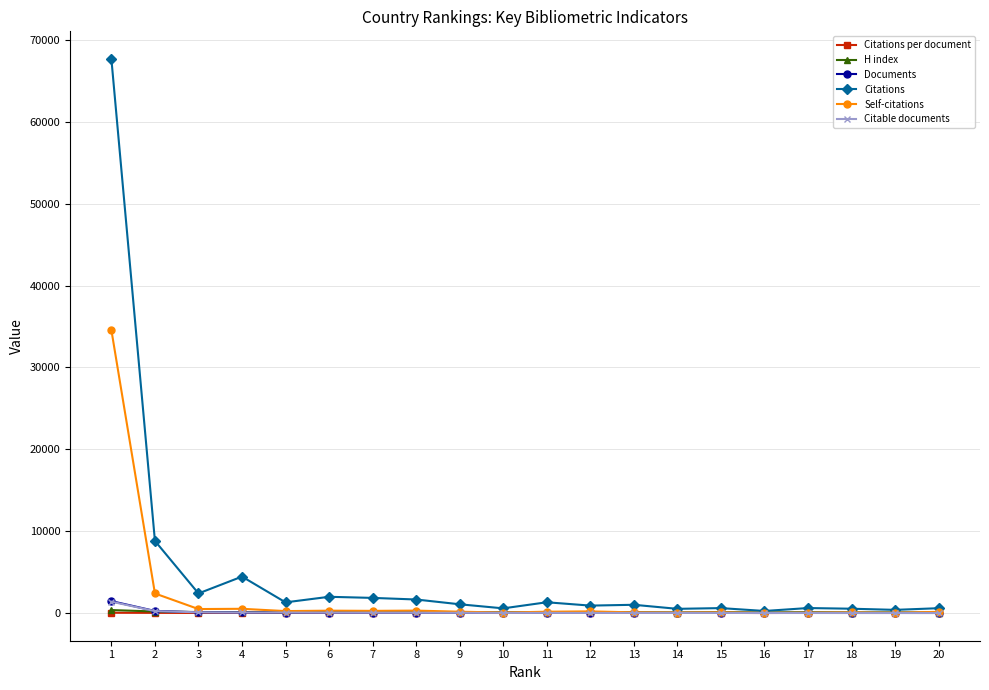

What is the value of the Citations per document point at the 17th from the left?

31.1